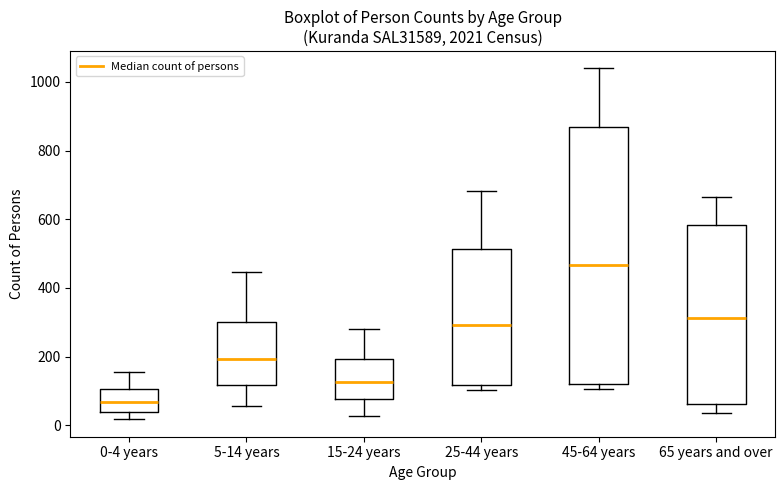

Reading left to right, transcribe this box plot: for each box, give where its median line is, the range the box spans, and where its two whiskers end, as read against the y-axis. The values are not printed on the chart, so give them approximately, as read against the axis.

0-4 years: median 60, box 40 to 100, whiskers 20 to 160
5-14 years: median 200, box 120 to 300, whiskers 60 to 440
15-24 years: median 120, box 80 to 200, whiskers 20 to 280
25-44 years: median 300, box 120 to 520, whiskers 100 to 680
45-64 years: median 460, box 120 to 860, whiskers 100 to 1040
65 years and over: median 320, box 60 to 580, whiskers 40 to 660